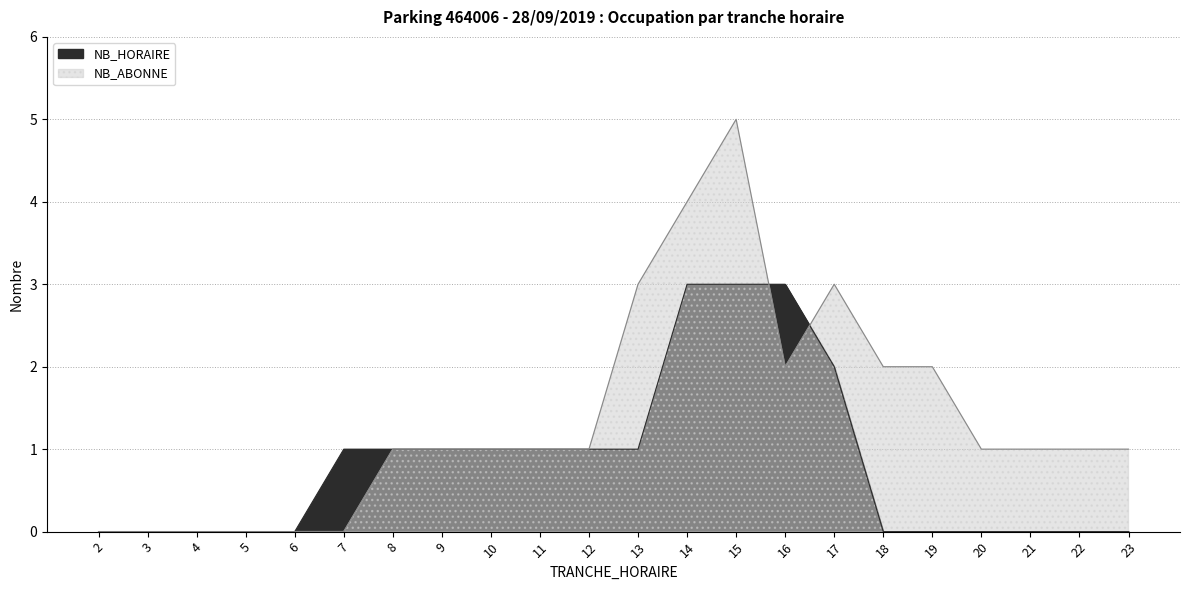

What is the spread (max minus min) of values at 22?

1